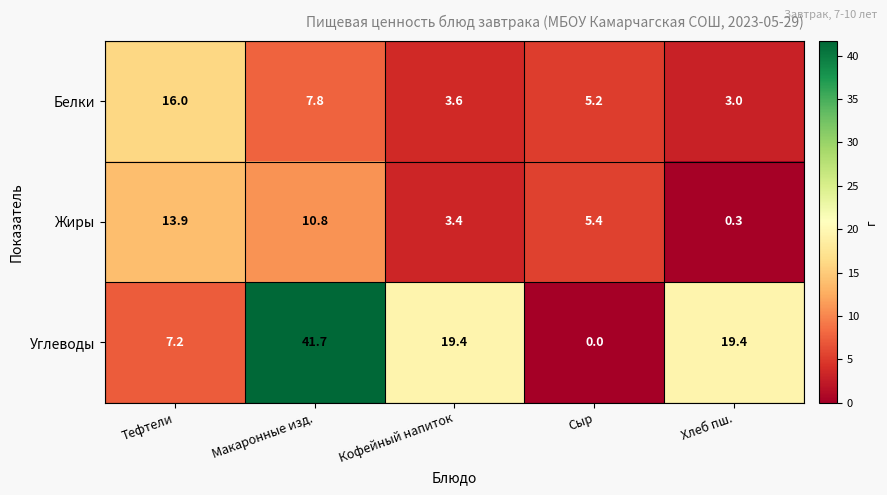

Reading left to right, what are all the values shown in this chart?

Белки: Тефтели=16.0	Макаронные изд.=7.8	Кофейный напиток=3.6	Сыр=5.2	Хлеб пш.=3.0
Жиры: Тефтели=13.9	Макаронные изд.=10.8	Кофейный напиток=3.4	Сыр=5.4	Хлеб пш.=0.3
Углеводы: Тефтели=7.2	Макаронные изд.=41.7	Кофейный напиток=19.4	Сыр=0.0	Хлеб пш.=19.4